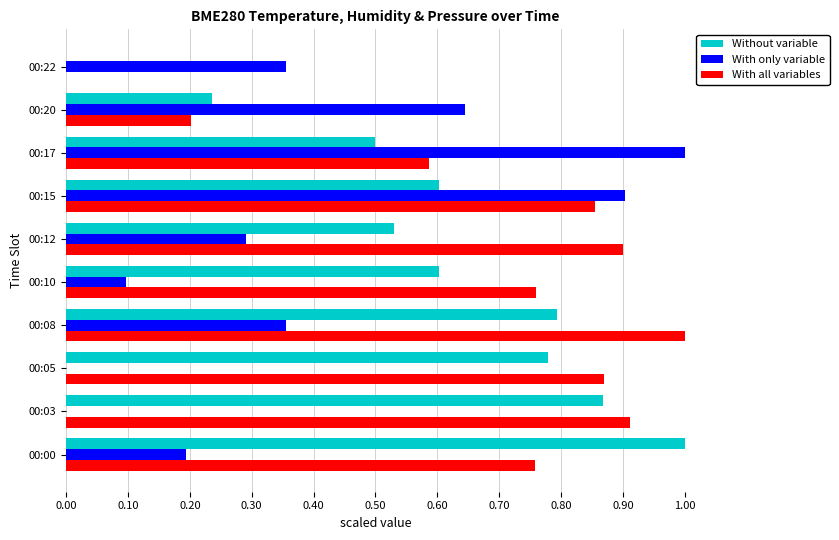

At which label does With only variable reach its peak?

00:17